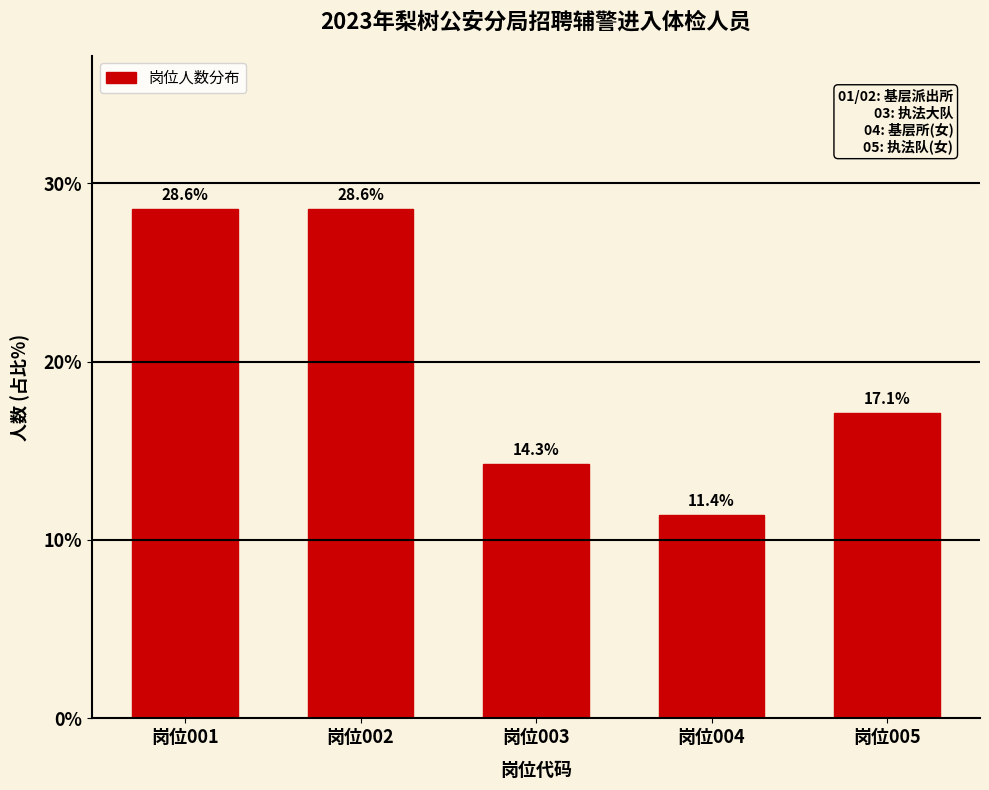

Reading left to right, transcribe all the data shown in this chart.

岗位001=28.6	岗位002=28.6	岗位003=14.3	岗位004=11.4	岗位005=17.1